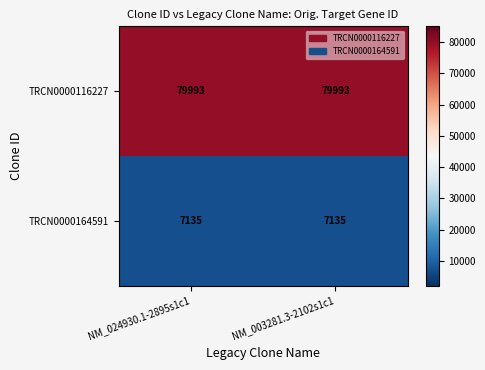

At how many categories does at least one series exceed 68624?

2